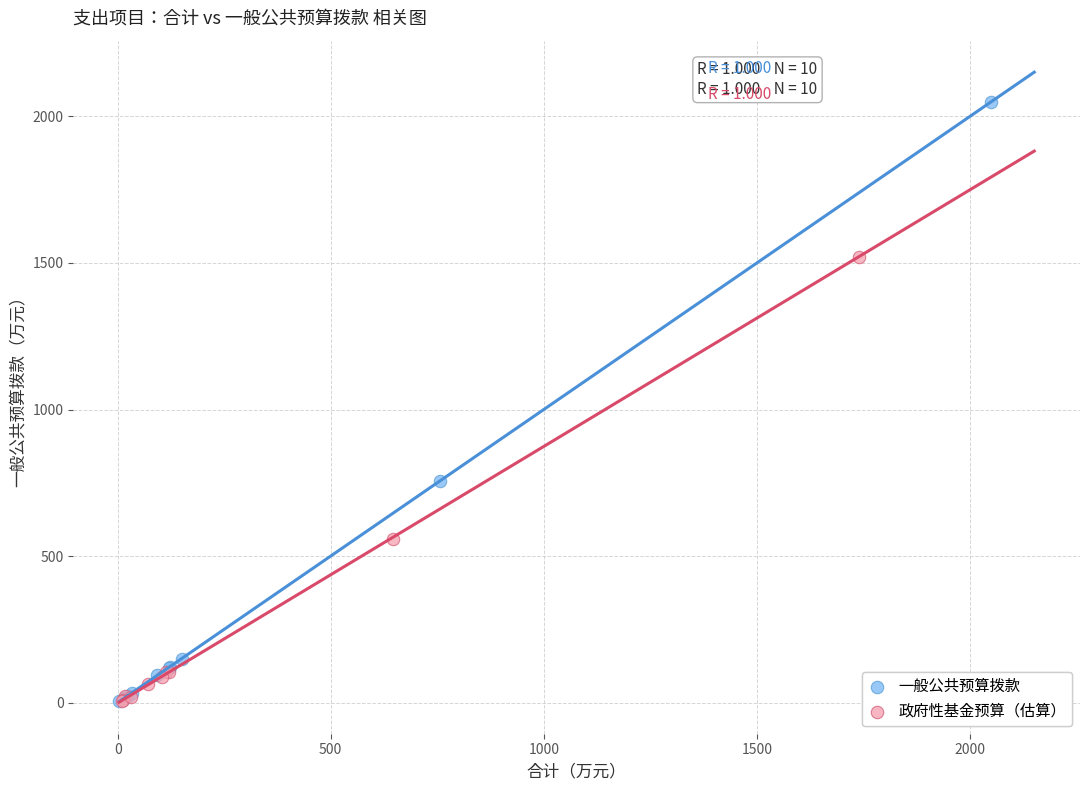

Which series reaches the maximum Y coordinate?

一般公共预算拨款